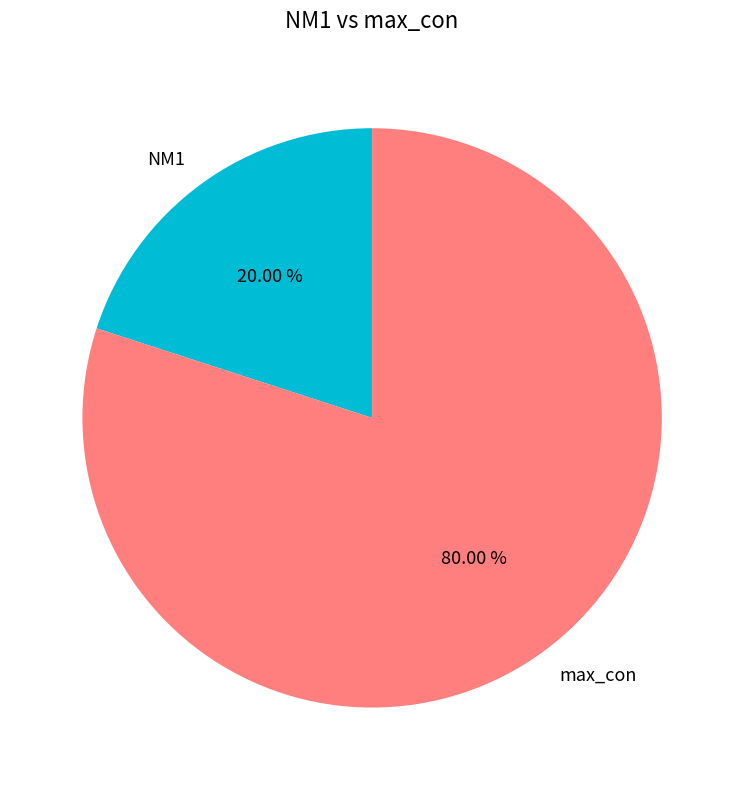

Approximately how many times larger is the value at max_con compared to NM1?

4.0